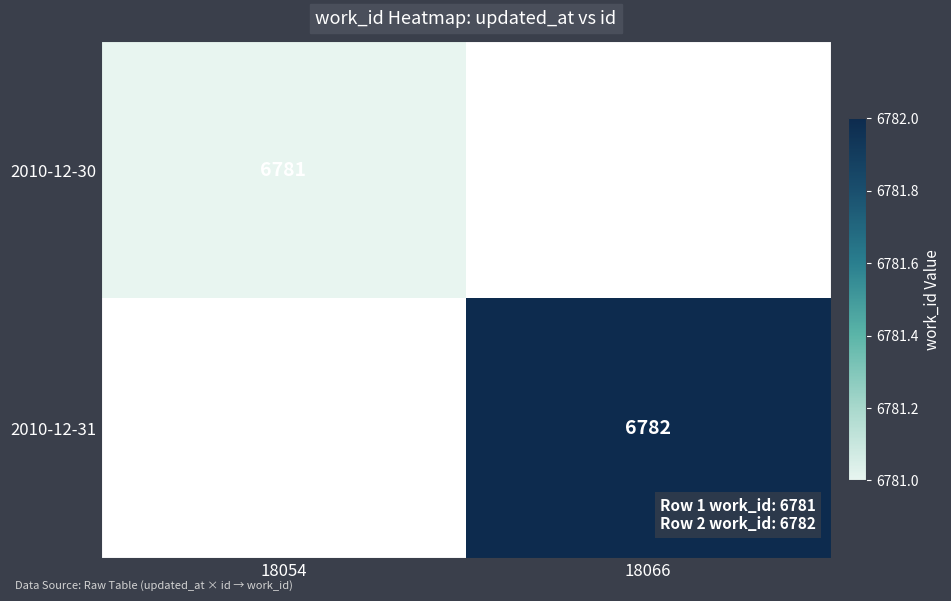

True or false: 2010-12-30 has a value of 11892 at 18054.

False